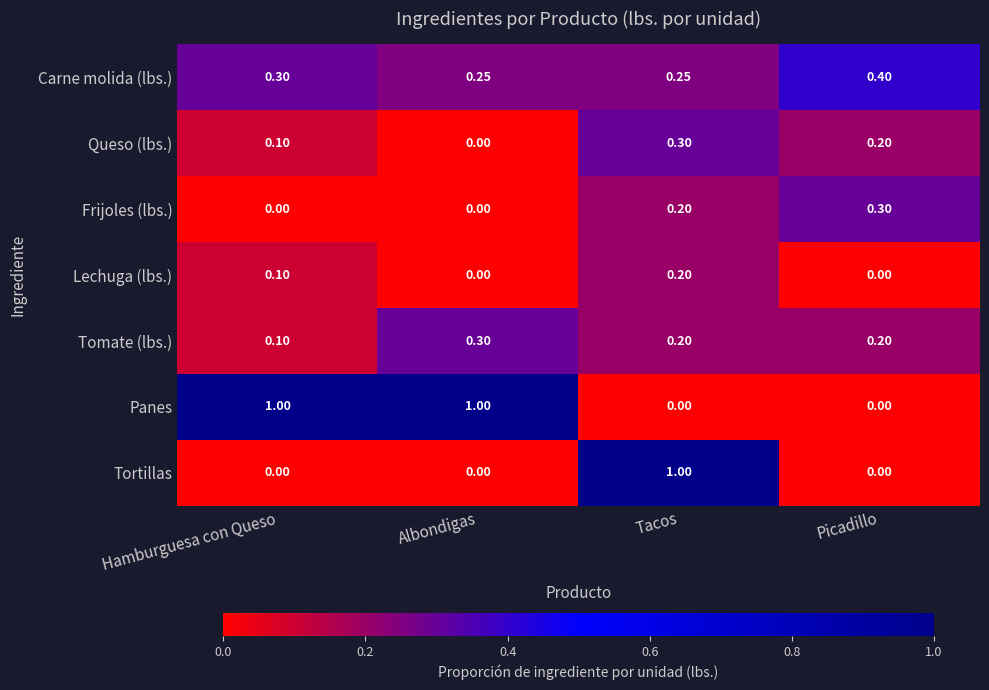

Where is Queso (lbs.) nearest to the value 0?

Albondigas